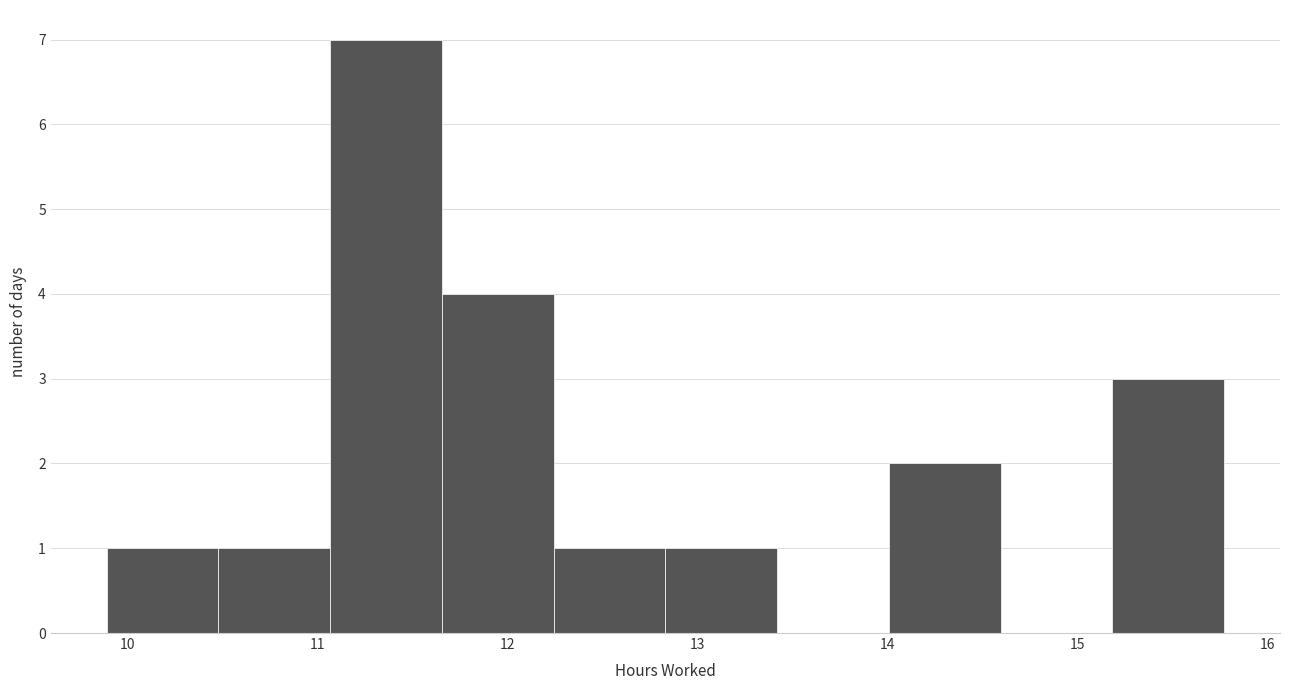

What is the height of the bar covering 10.5 to 11.1 on the x-axis? Neither the bar edges nor the heights are printed on the chart, so give them approximately, as read against the axes.

1